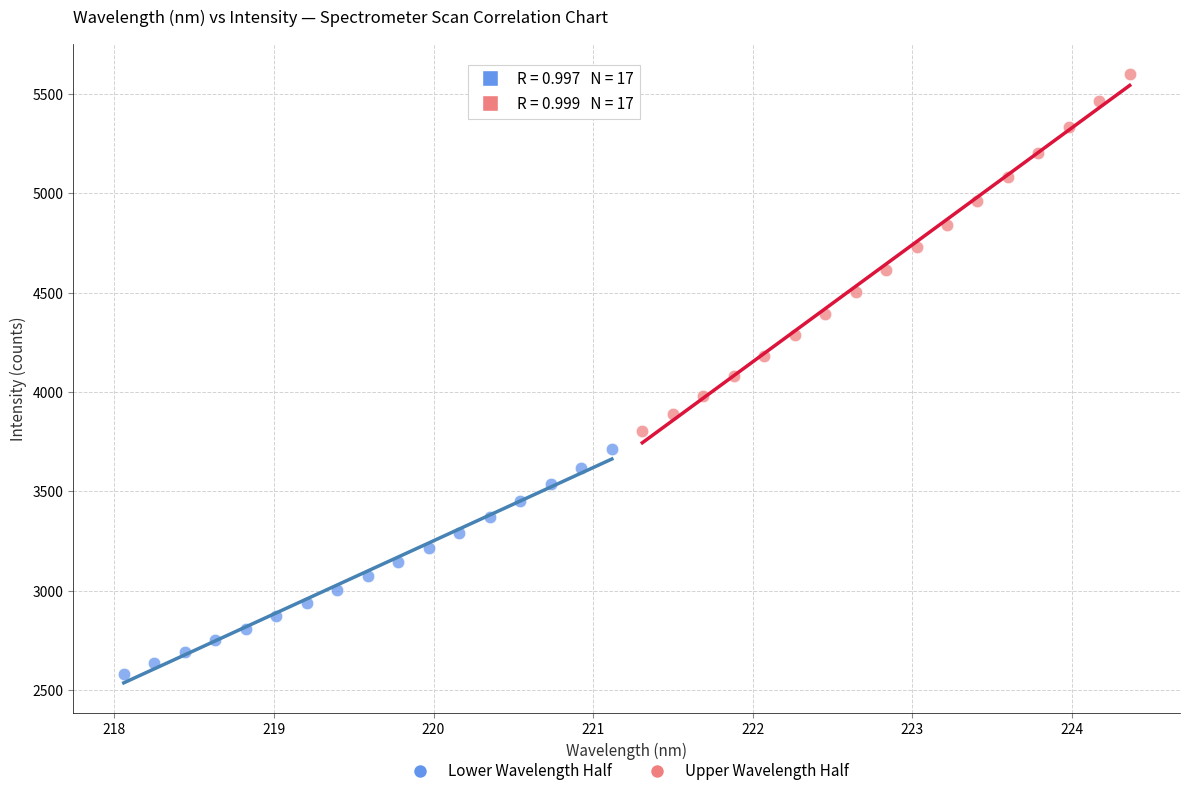

Which series reaches the minimum Y coordinate?

Lower Wavelength Half